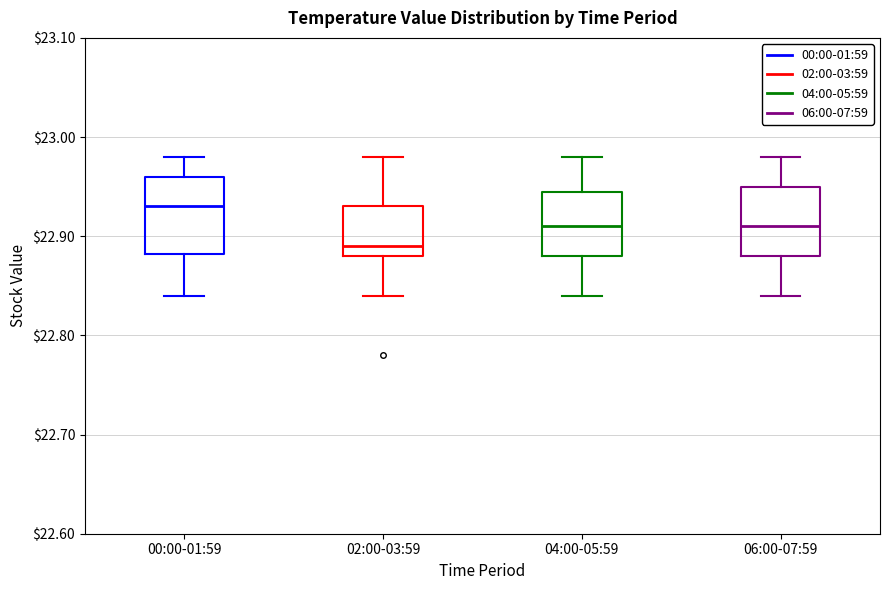

Which box's median line is the lowest?

02:00-03:59